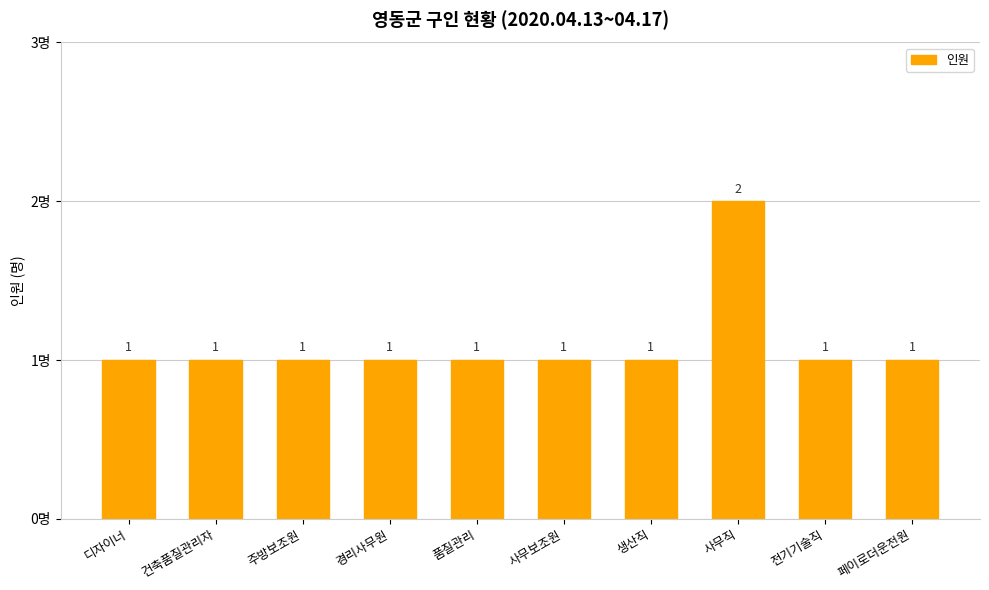

What is the value of the 7th bar from the left?

1